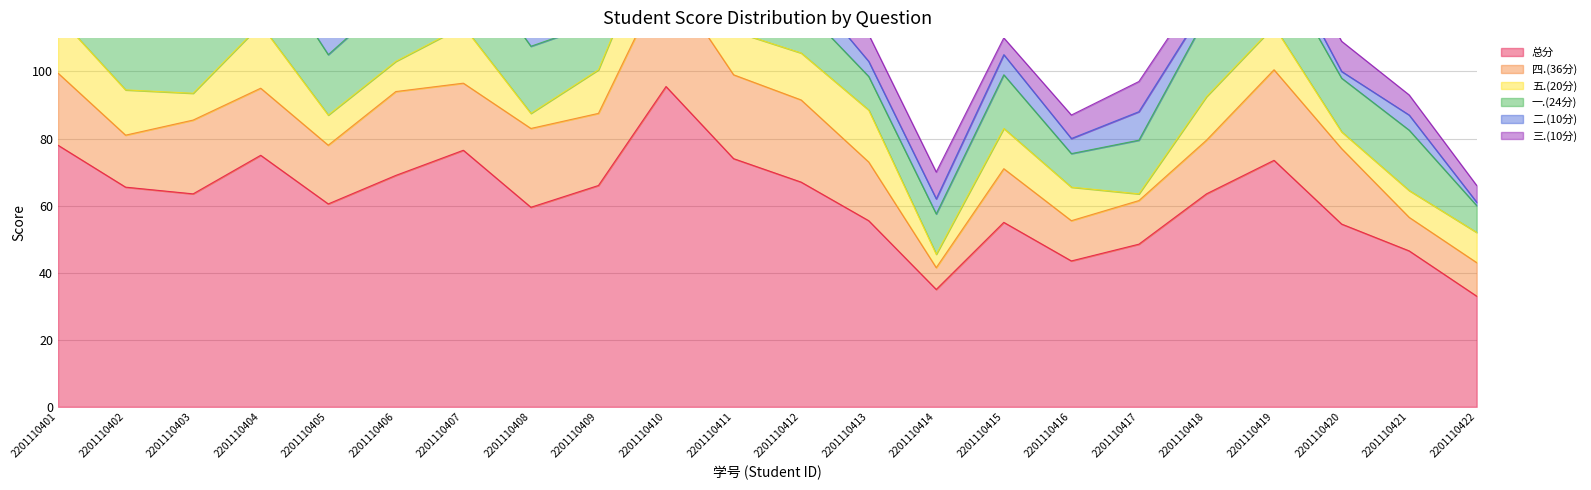

Rank the series by their maximum value, from highest to lowest.

总分, 四.(36分), 一.(24分), 五.(20分), 二.(10分), 三.(10分)